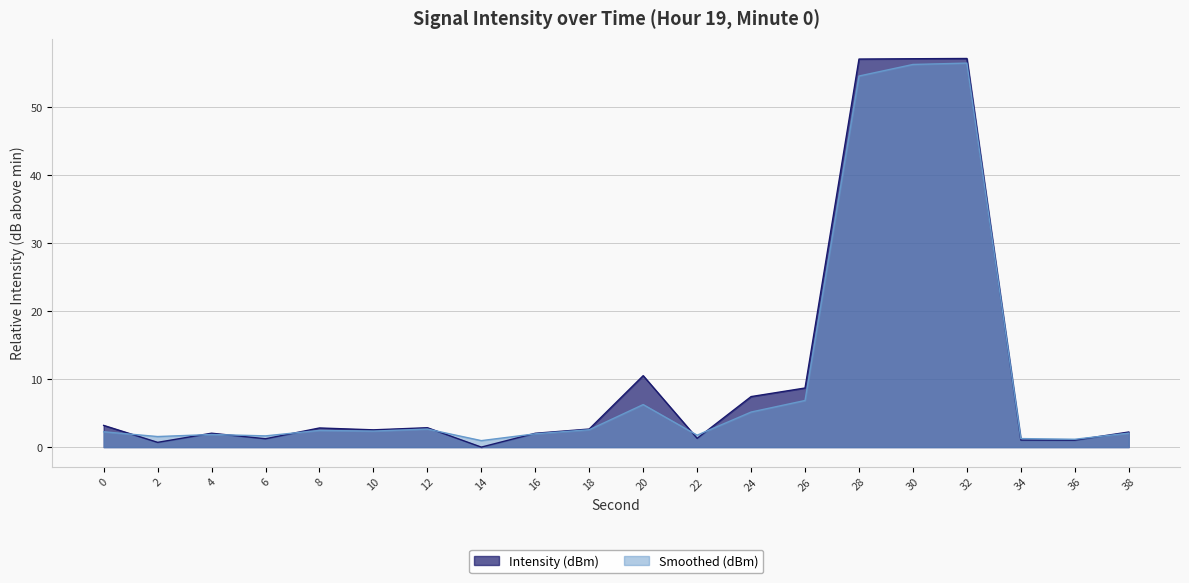

After their last crossing, which series has the higher values: Intensity (dBm) or Smoothed (dBm)?

Intensity (dBm)